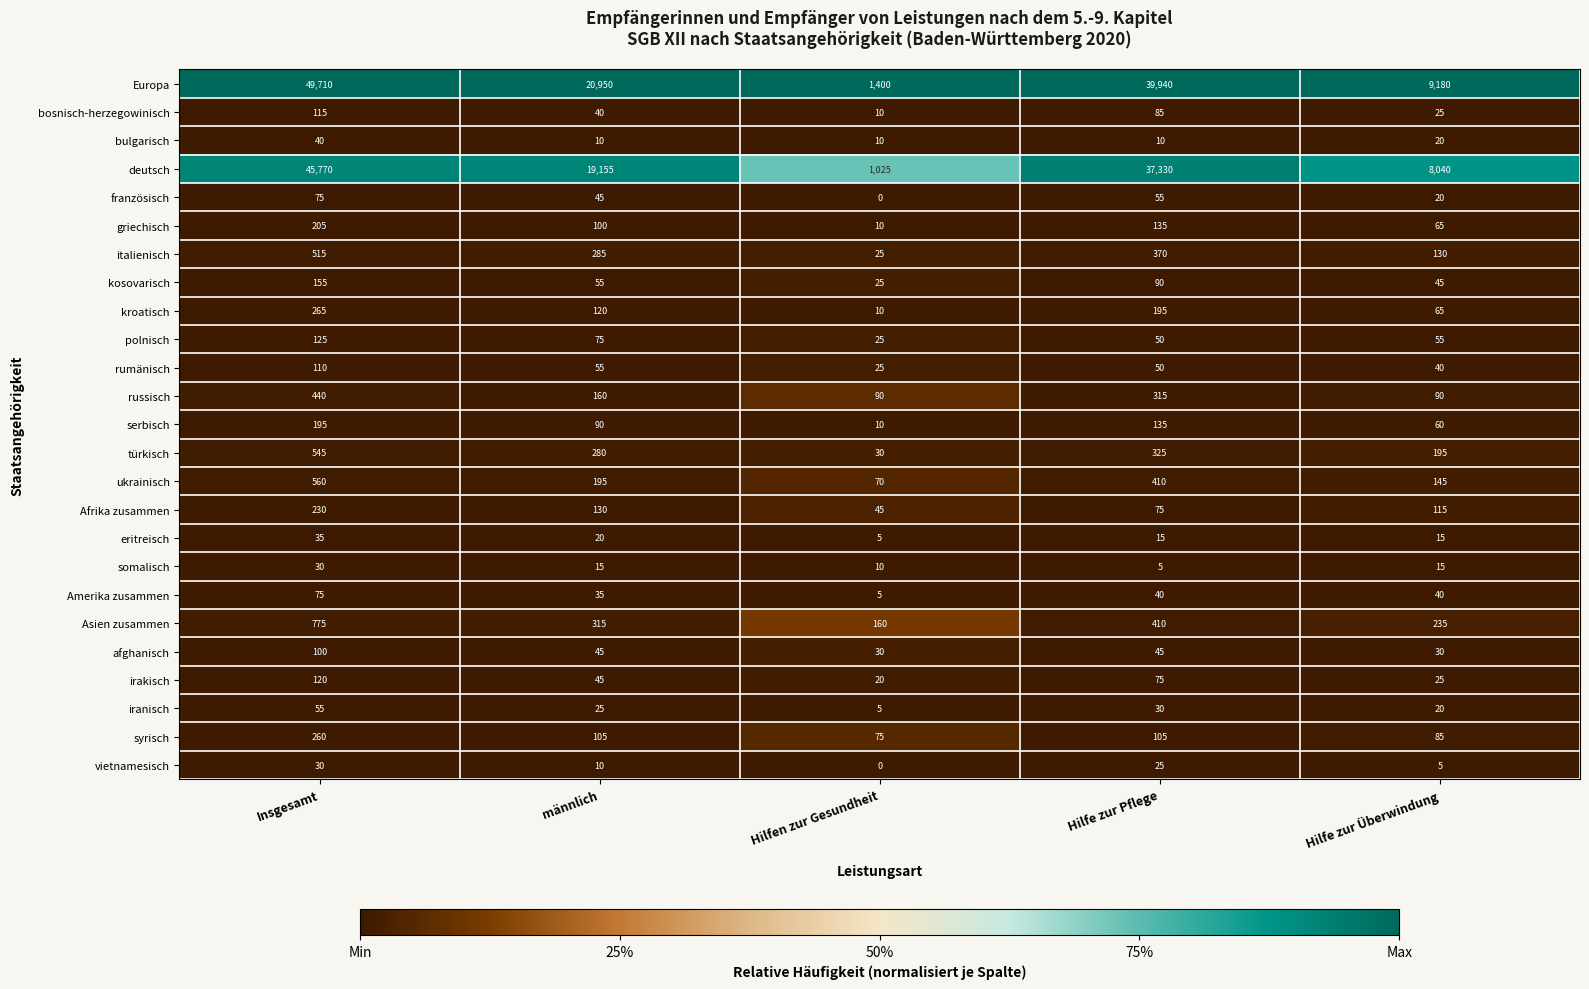

Where is serbisch nearest to the value 102?

männlich